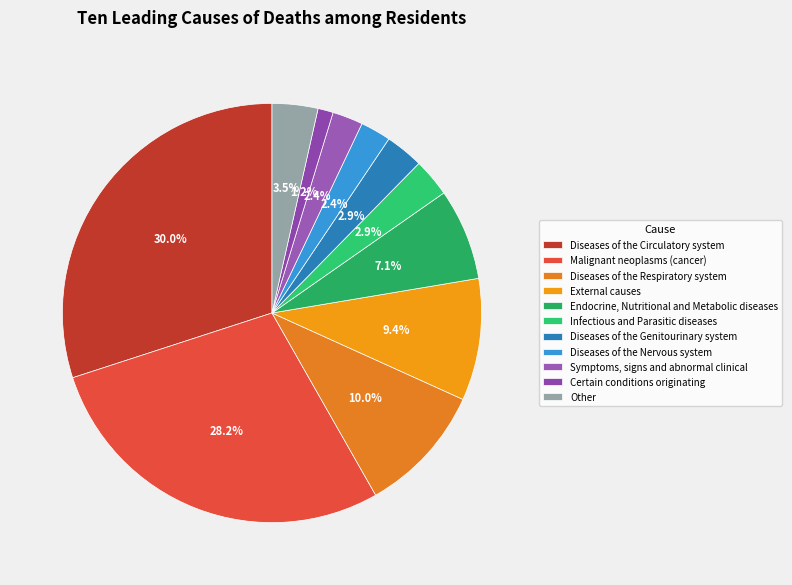

Is it true that Diseases of the Respiratory system is 10% of the pie?

True